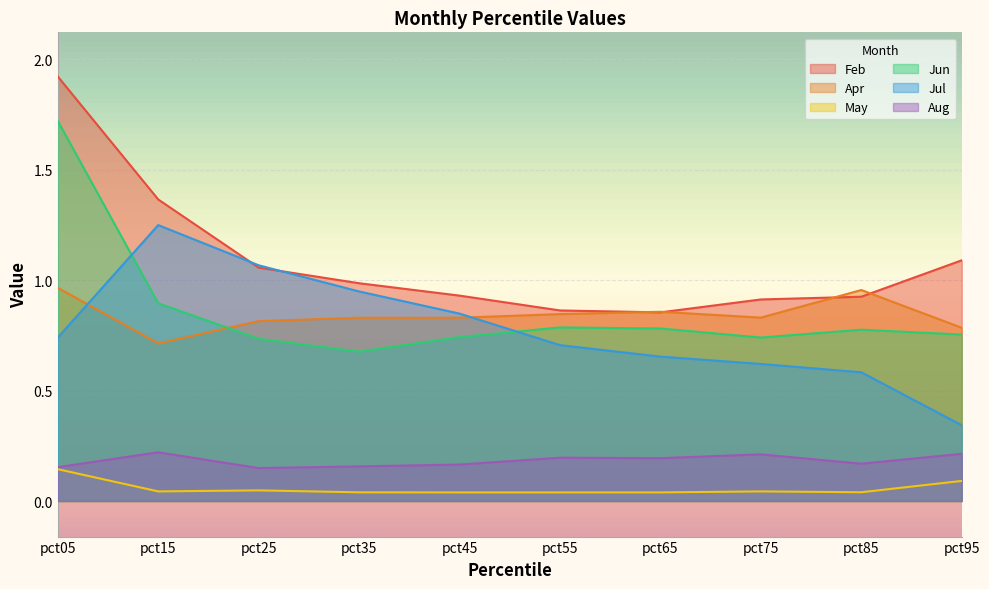

List the series in order of their peak value, highest first.

Feb, Jun, Jul, Apr, Aug, May